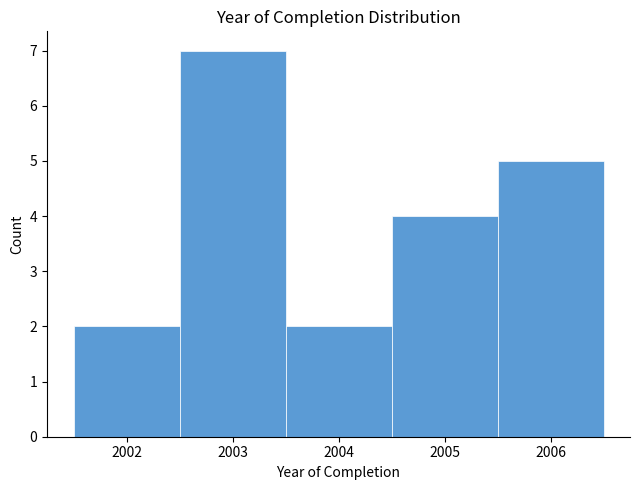

Reading left to right, list every bar in this chart as the range it spans on the x-axis followed by its height. The values are not printed on the chart, so give them approximately, as read against the axis.

2001.5 to 2002.5: 2
2002.5 to 2003.5: 7
2003.5 to 2004.5: 2
2004.5 to 2005.5: 4
2005.5 to 2006.5: 5